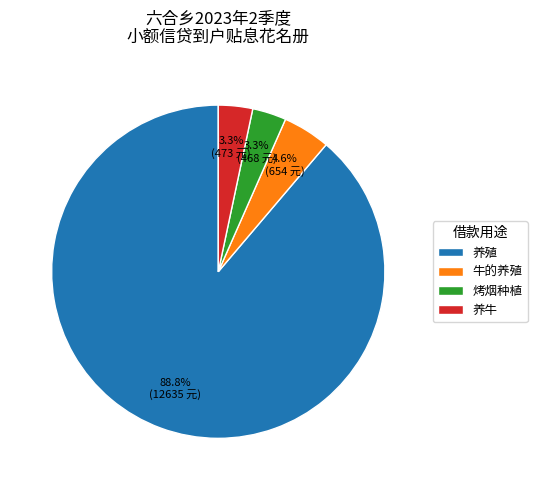

Between 牛的养殖 and 烤烟种植, which is larger?

牛的养殖